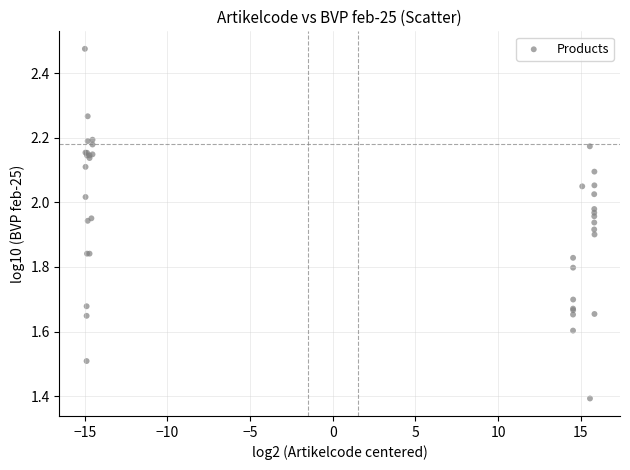

What Y value in the scatter plot is closest to 1?

1.4